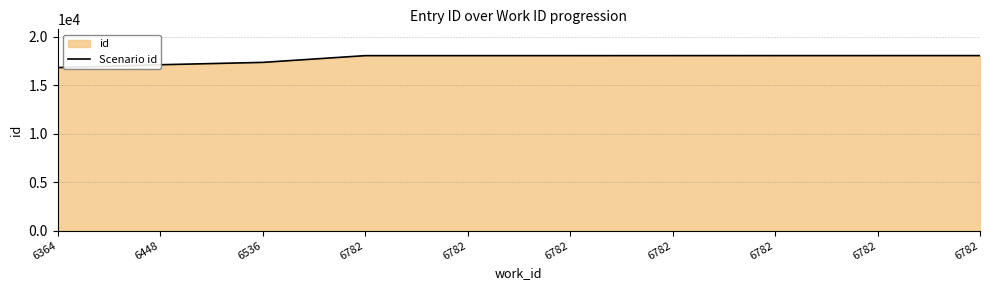

What is the maximum value shown in the chart?

18069